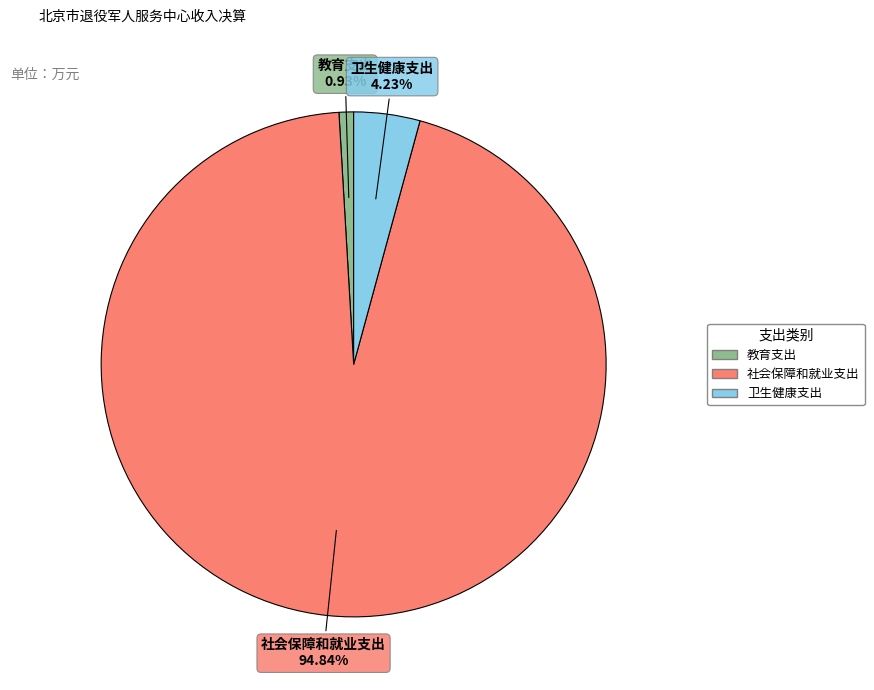

To the nearest percent, what percentage of the pie is 社会保障和就业支出?

95%